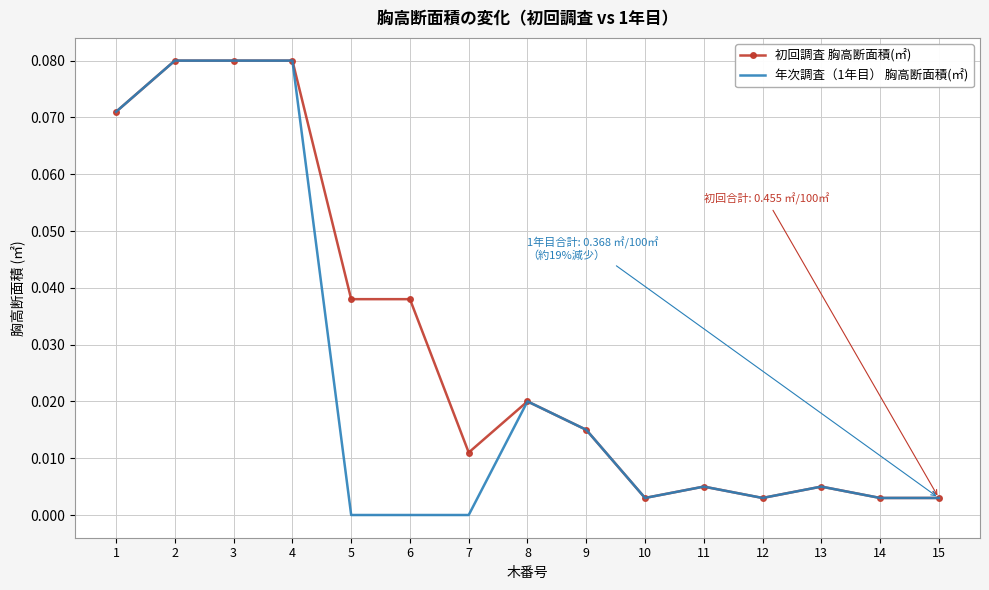

Is it true that 初回調査 胸高断面積(㎡) equals 0.0 at 10?

True